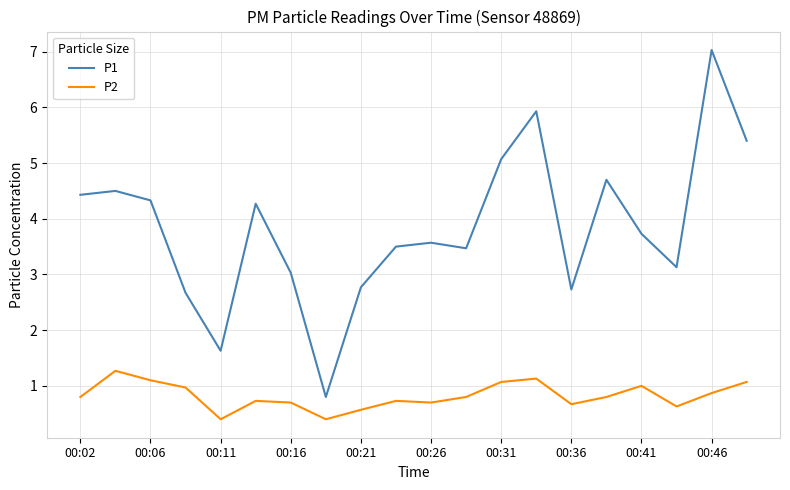

What is the average value of the P1 series?

3.8